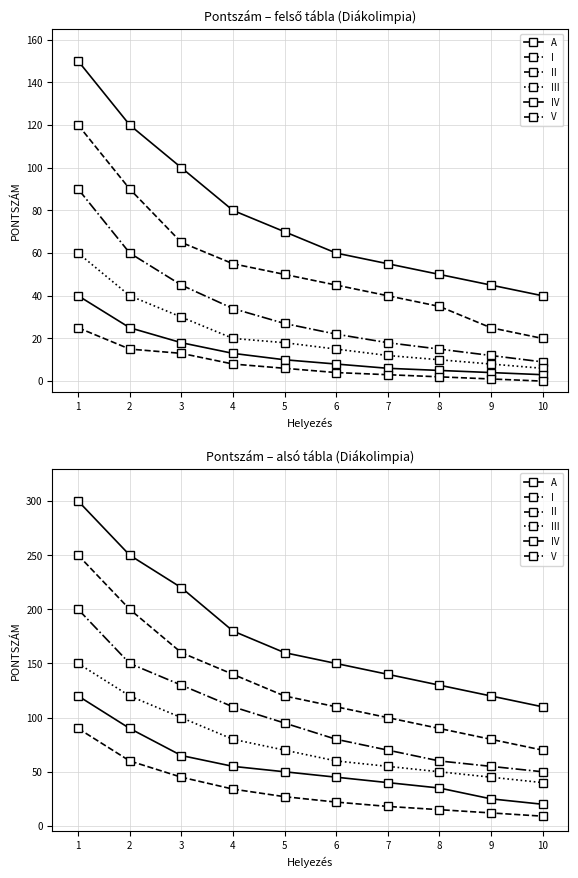

How many data points in II are above 95?

4